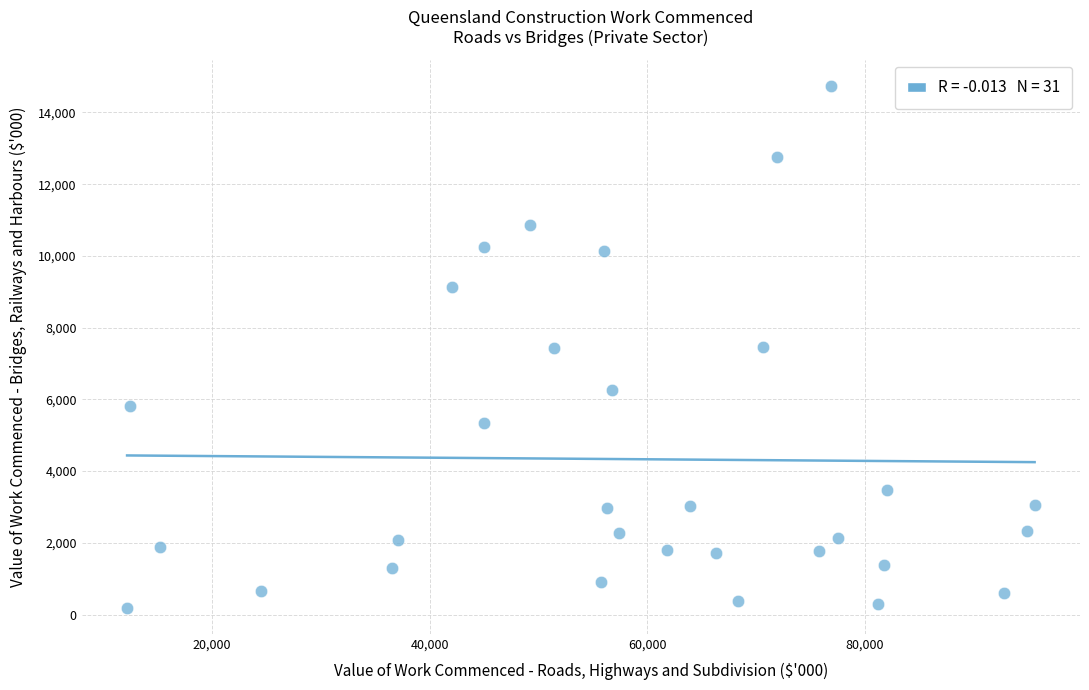

What is the range of X values (max minus min)?

83419